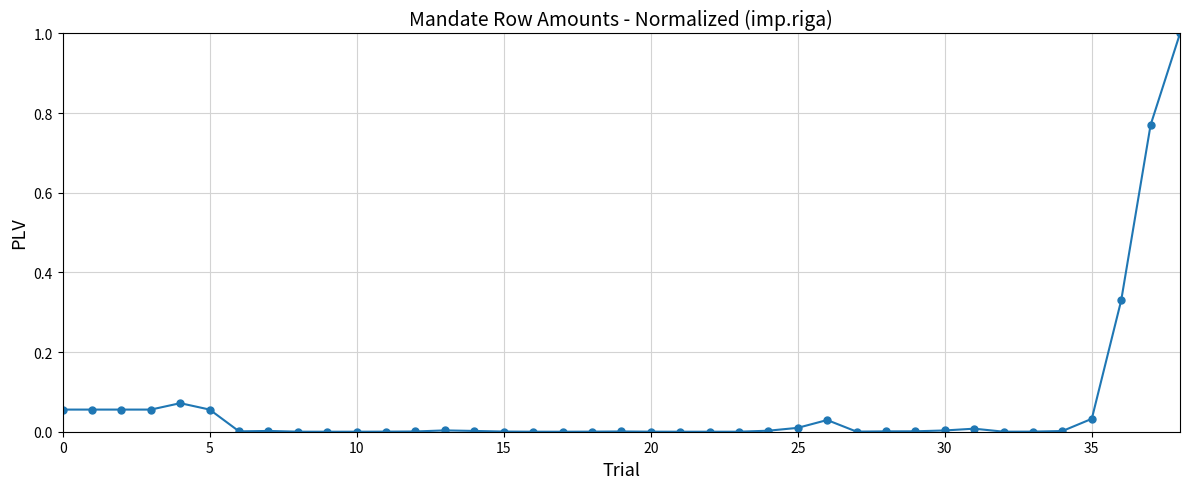

What is the maximum value shown in the chart?

1.0